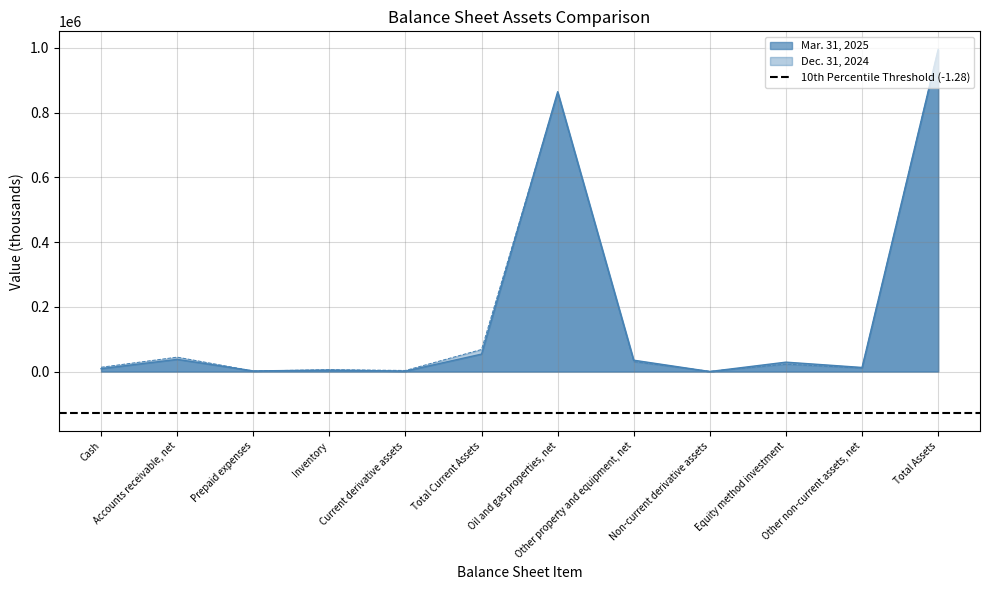

What is the lowest value of the Dec. 31, 2024 series?

585